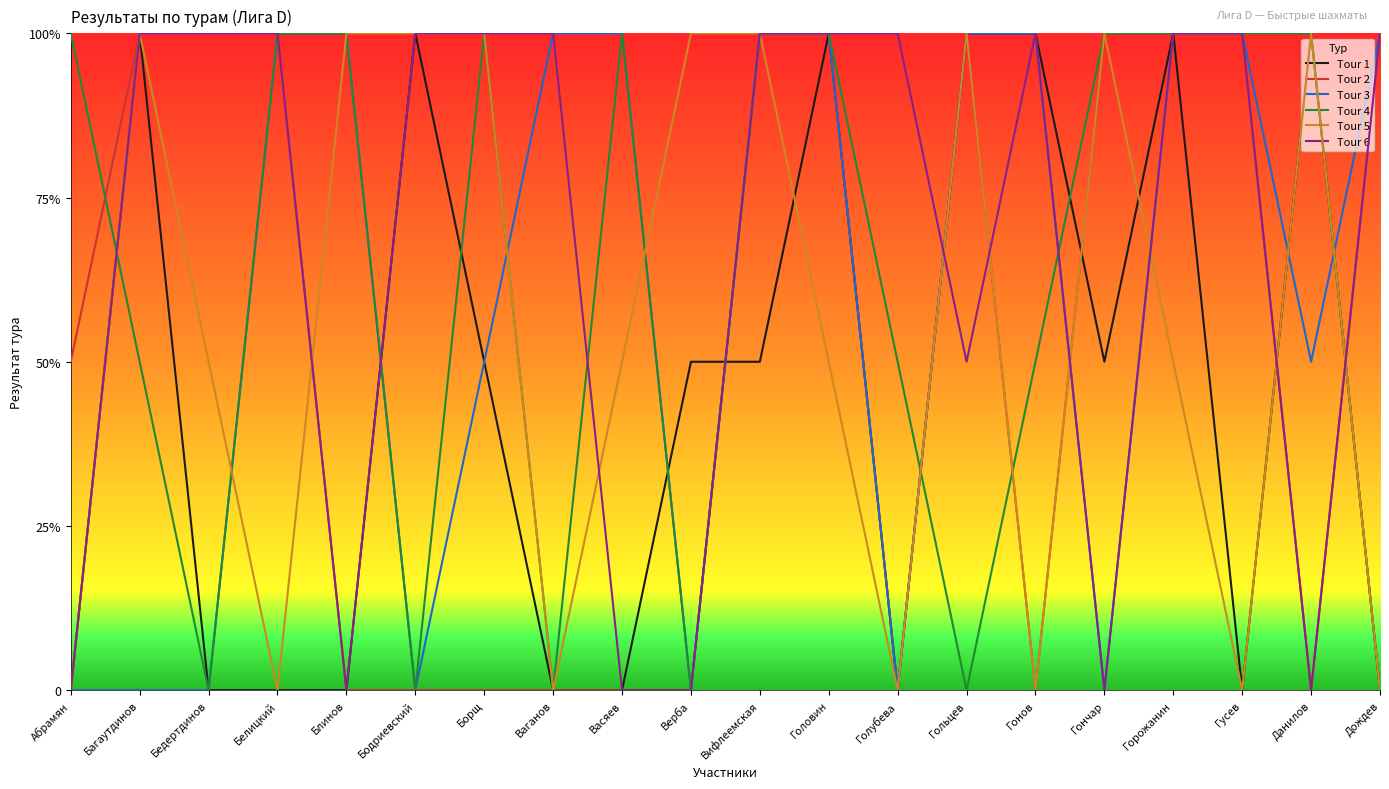

What is the label of the 12th point from the left?

Головин